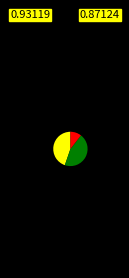

Is there a majority slice in this chart?

No